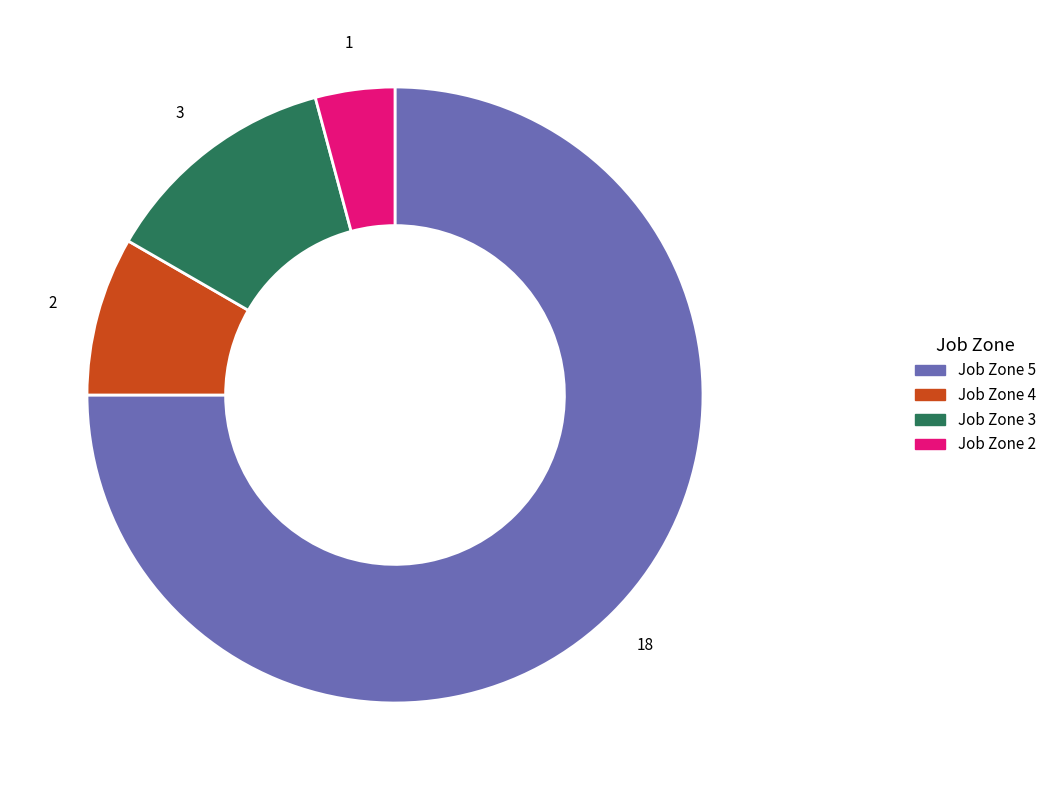

Does Job Zone 3 represent more than half of the total?

No